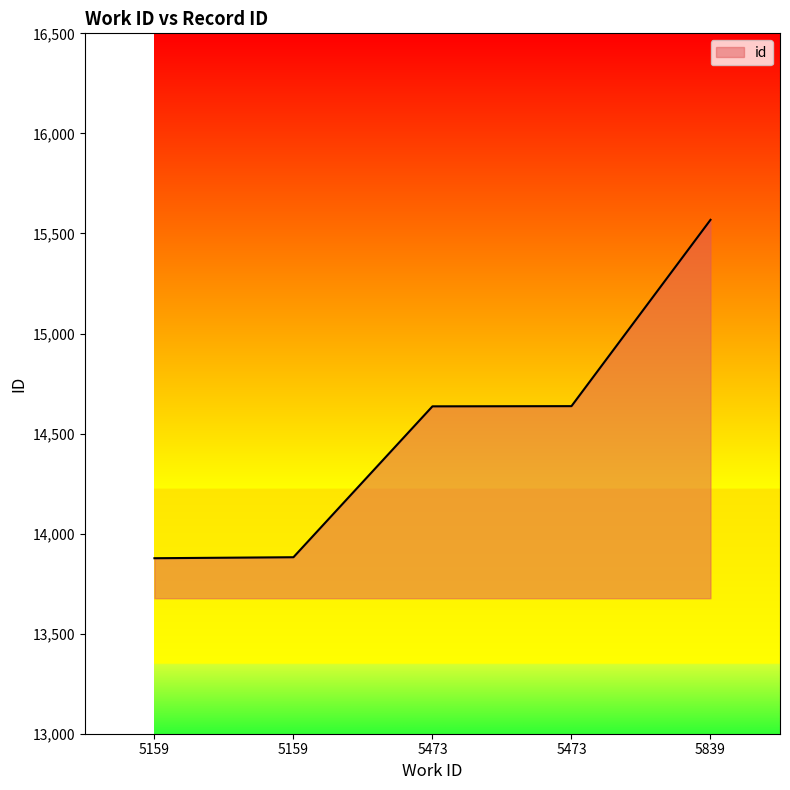

Reading right to left, list all the values displayed in this chart.

15568	14637	14636	13882	13877